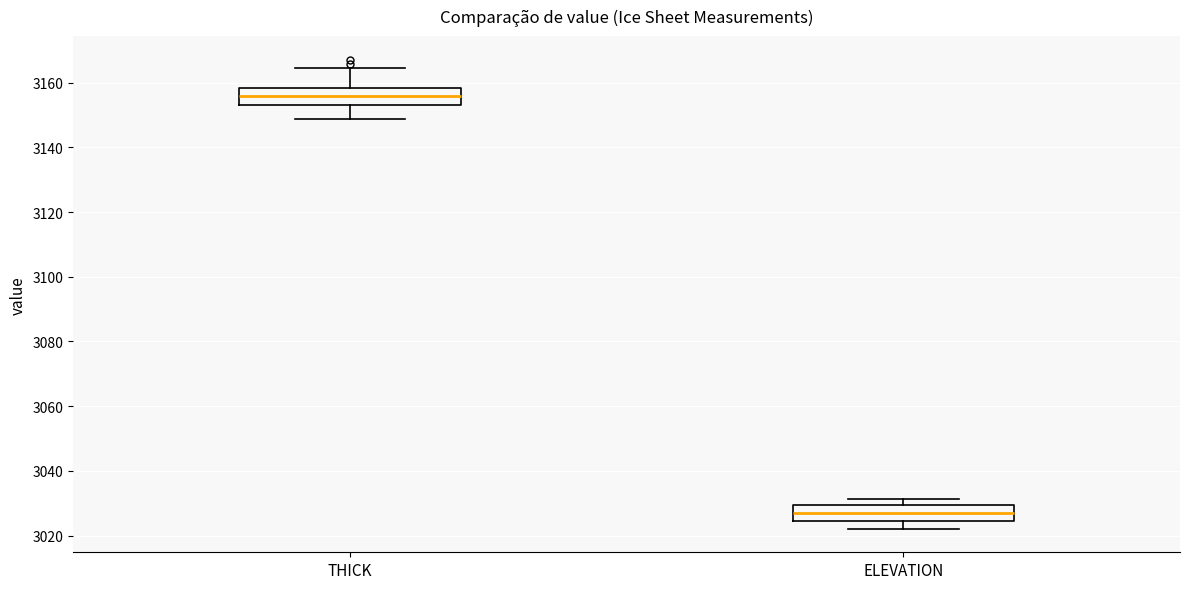

Where does the median line of the box for THICK sit on the y-axis? The values are not printed on the chart, so give them approximately, as read against the axis.

3156